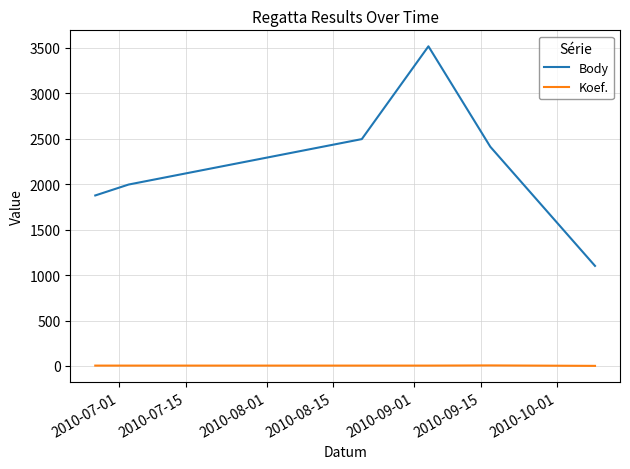

Which series has the largest total across all categories?

Body